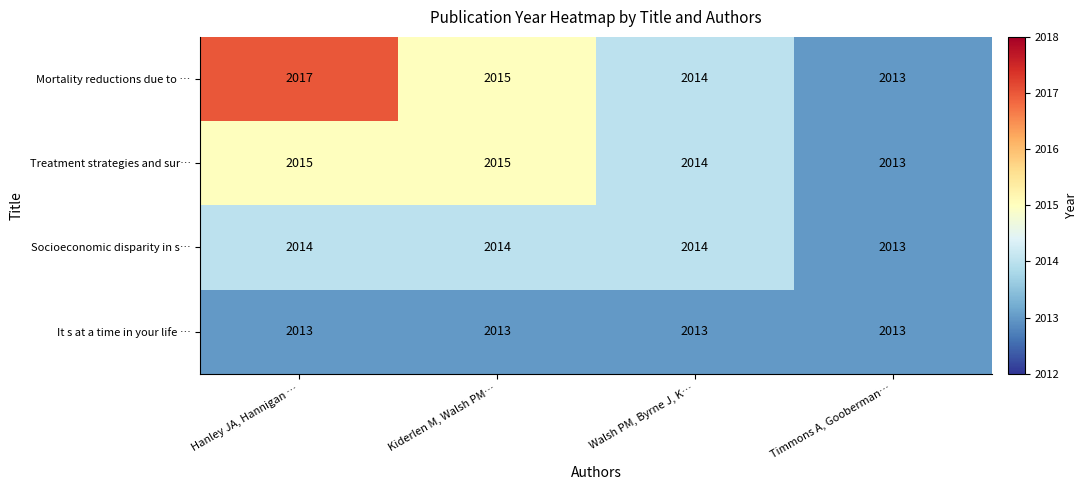

What is the difference between the maximum and minimum values in the Mortality reductions due to … series?

4